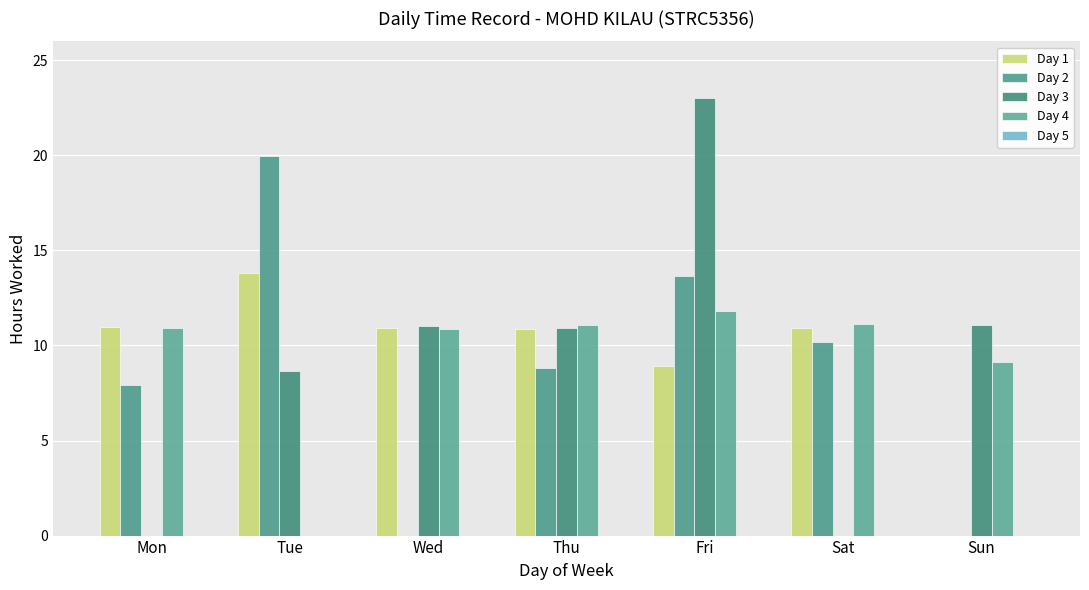

Reading left to right, transcribe all the data shown in this chart.

Day 1: Mon=11.0	Tue=13.8	Wed=10.9	Thu=10.9	Fri=8.9	Sat=10.9	Sun=0.0
Day 2: Mon=7.9	Tue=20.0	Wed=0.0	Thu=8.8	Fri=13.7	Sat=10.2	Sun=0.0
Day 3: Mon=0.0	Tue=8.7	Wed=11.1	Thu=10.9	Fri=23.0	Sat=0.0	Sun=11.1
Day 4: Mon=10.9	Tue=0.0	Wed=10.9	Thu=11.1	Fri=11.8	Sat=11.1	Sun=9.1
Day 5: Mon=0.0	Tue=0.0	Wed=0.0	Thu=0.0	Fri=0.0	Sat=0.0	Sun=0.0